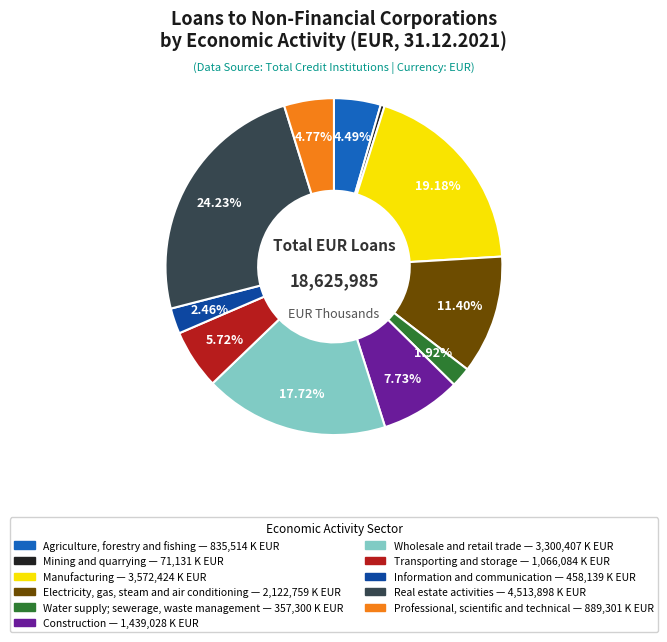

Does Water supply; sewerage, waste management represent more than half of the total?

No